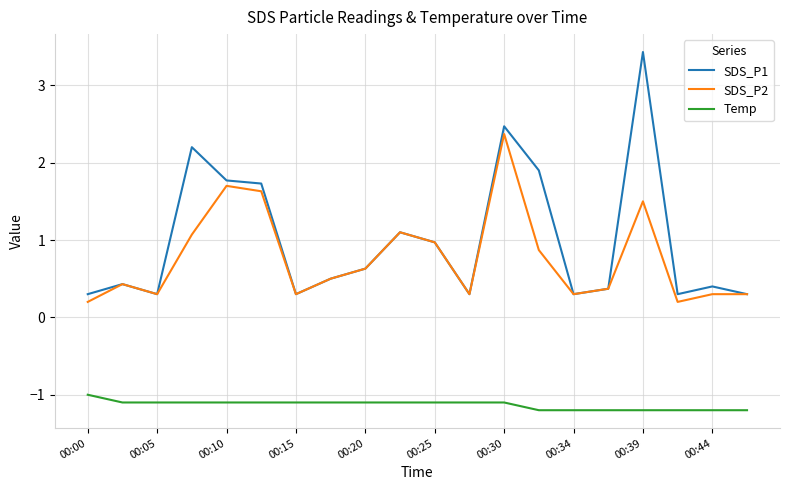

True or false: Temp and SDS_P1 intersect in this chart.

False